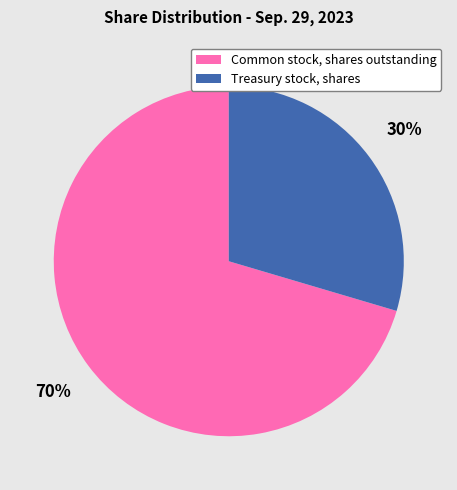

Do Treasury stock, shares and Common stock, shares outstanding together represent more than half of the pie?

Yes